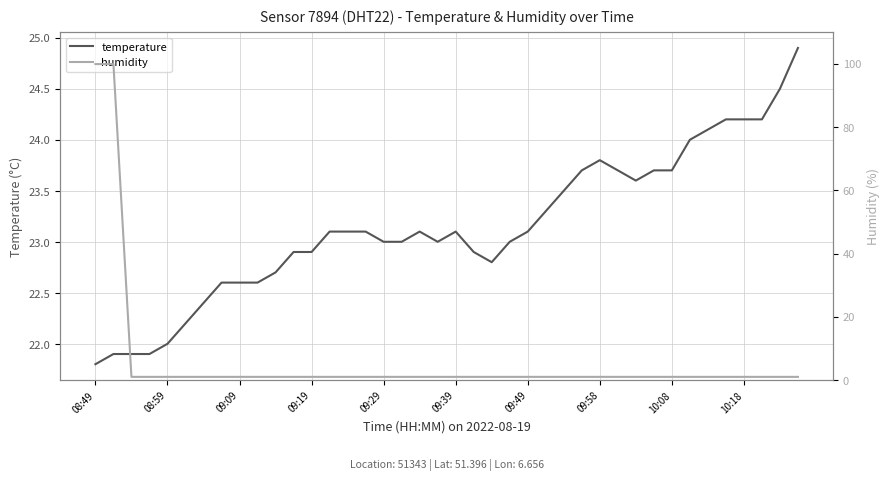

Rank the series at 29 from lowest to highest value.

humidity, temperature